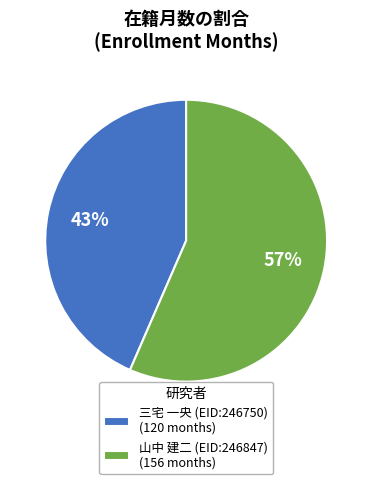

Combined, do 三宅 一央 (EID:246750) (120 months) and 山中 建二 (EID:246847) (156 months) account for over 50%?

Yes